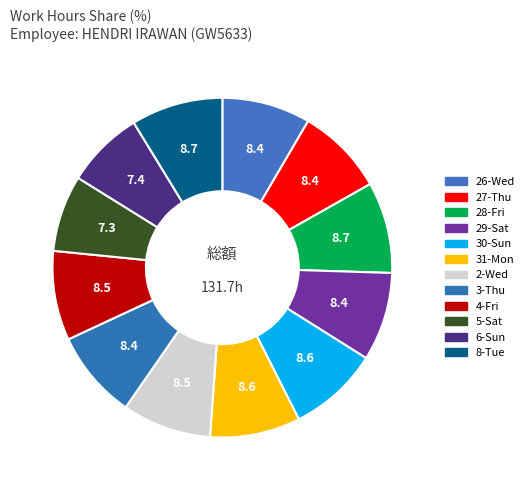

Combined, what portion of the pie is 3-Thu and 31-Mon?

17.0%